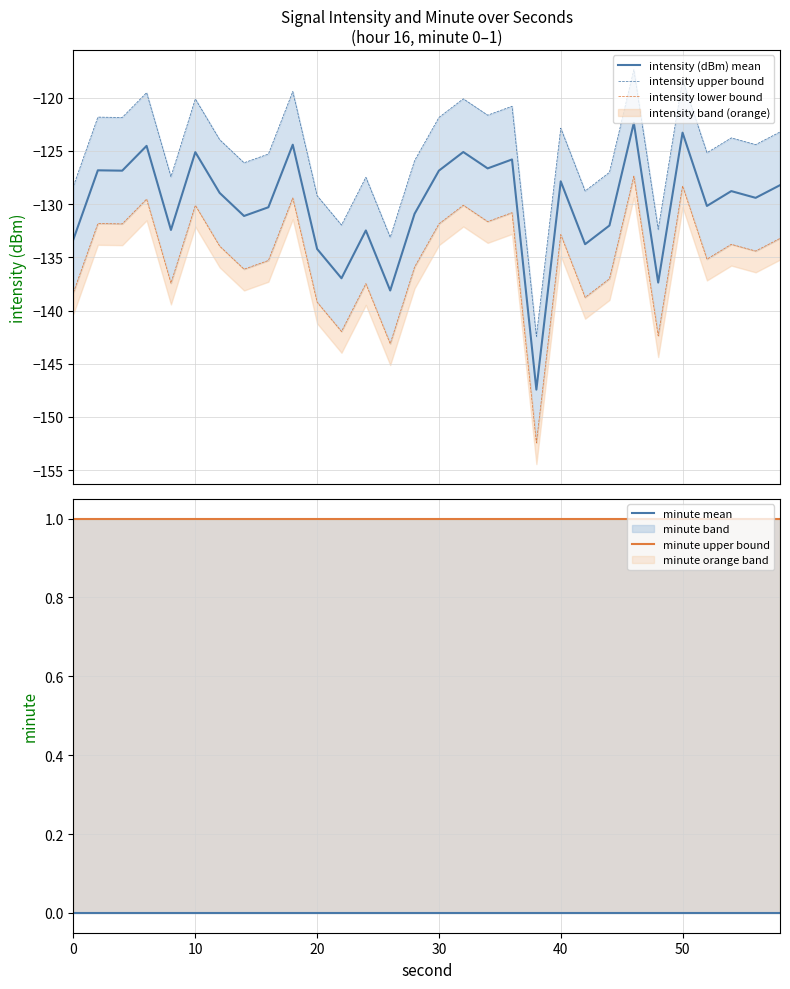

What is the lowest value of the intensity (dBm) mean series?

-147.4